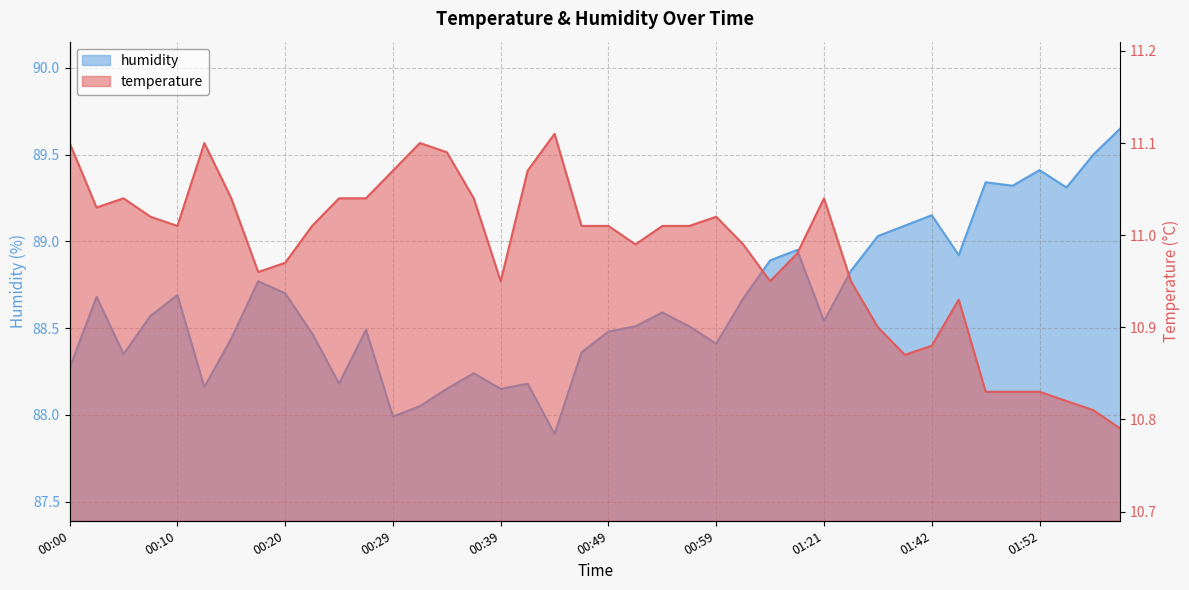

What is the value of the humidity point at the 37th from the left?

89.4